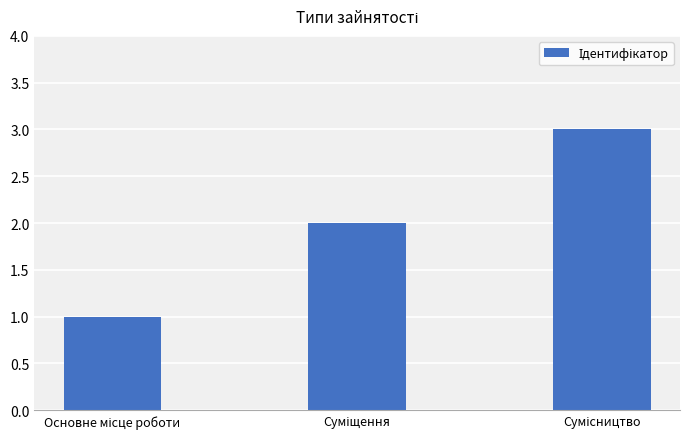

What is the greatest value displayed?

3